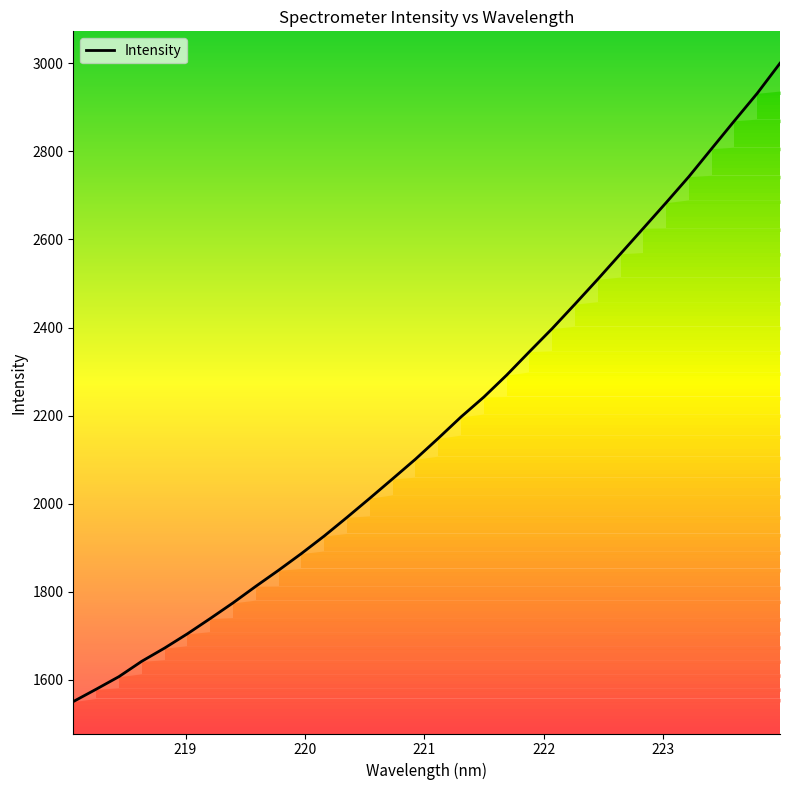

What is the change in value from 222.0721 to 223.0264?

+285.8